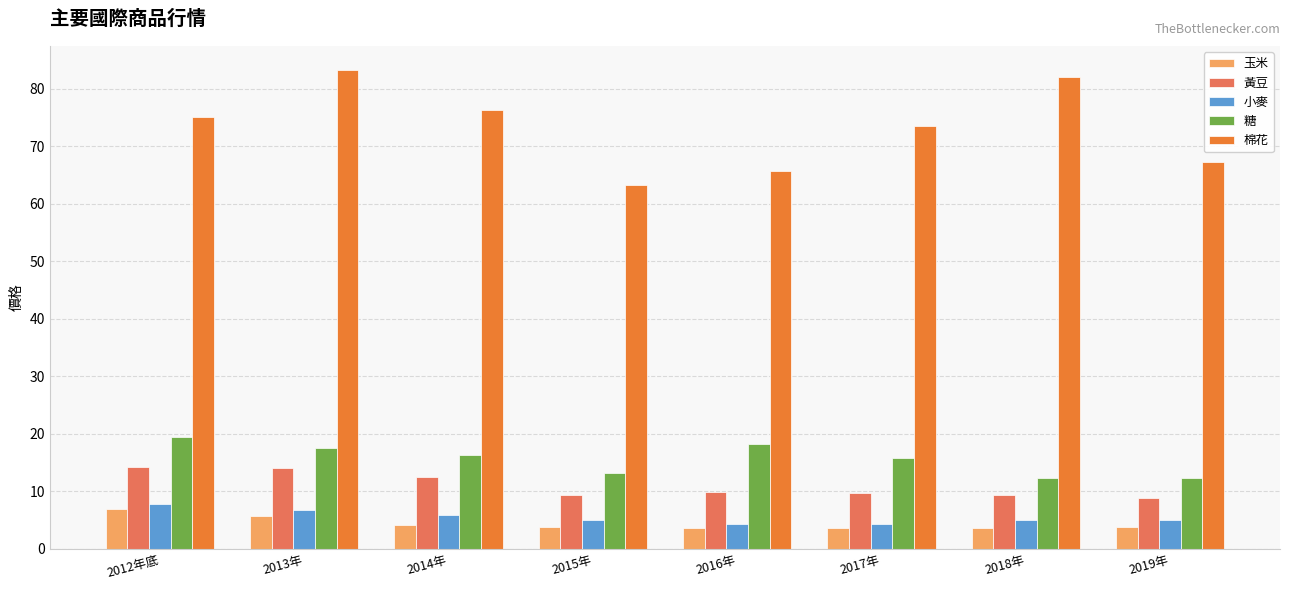

What are all the series names shown in the legend?

玉米, 黃豆, 小麥, 糖, 棉花